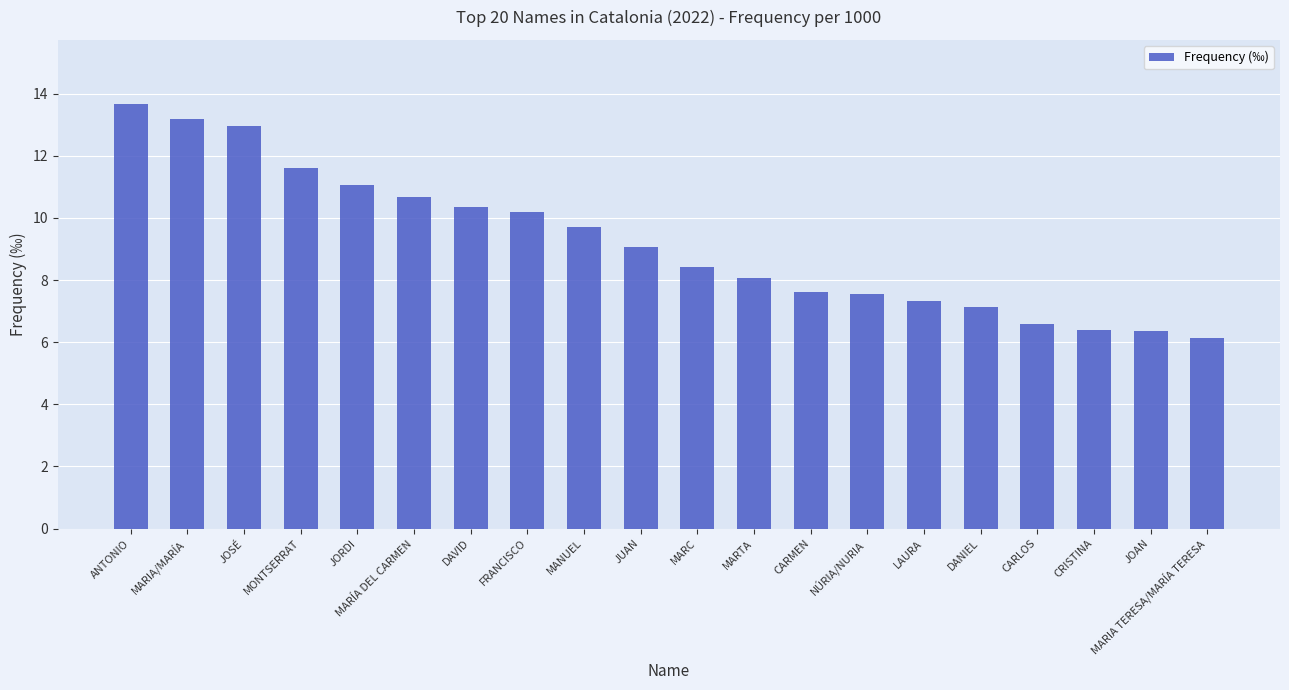

True or false: the data shows 8.2 at MARIA/MARÍA.

False